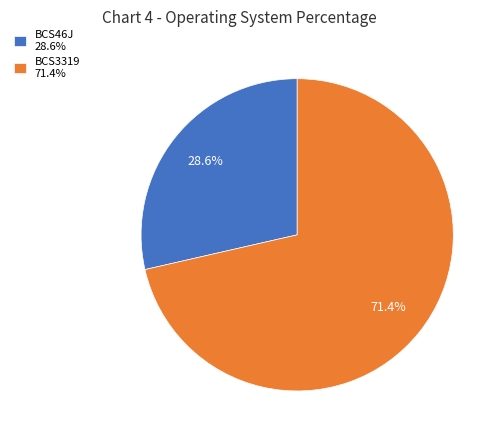

To the nearest percent, what is the average slice percentage?

50%